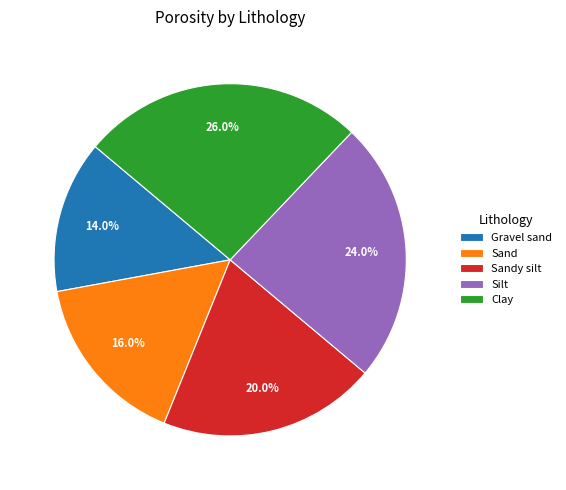

What percentage is the Clay slice, to the nearest percent?

26%